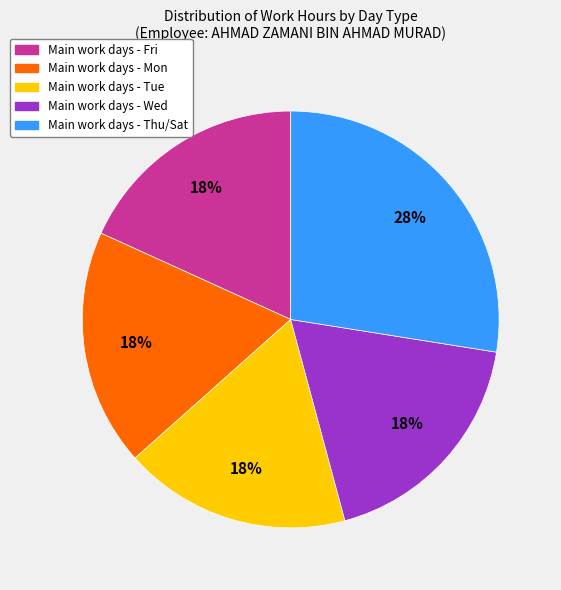

To the nearest percent, what is the average slice percentage?

20%